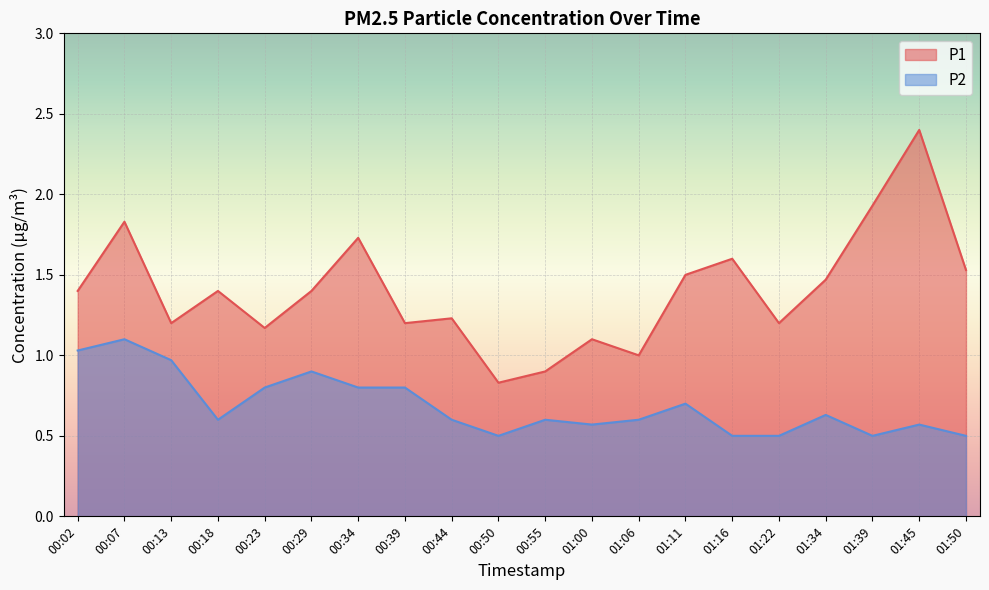

How many lines are shown in the chart?

2